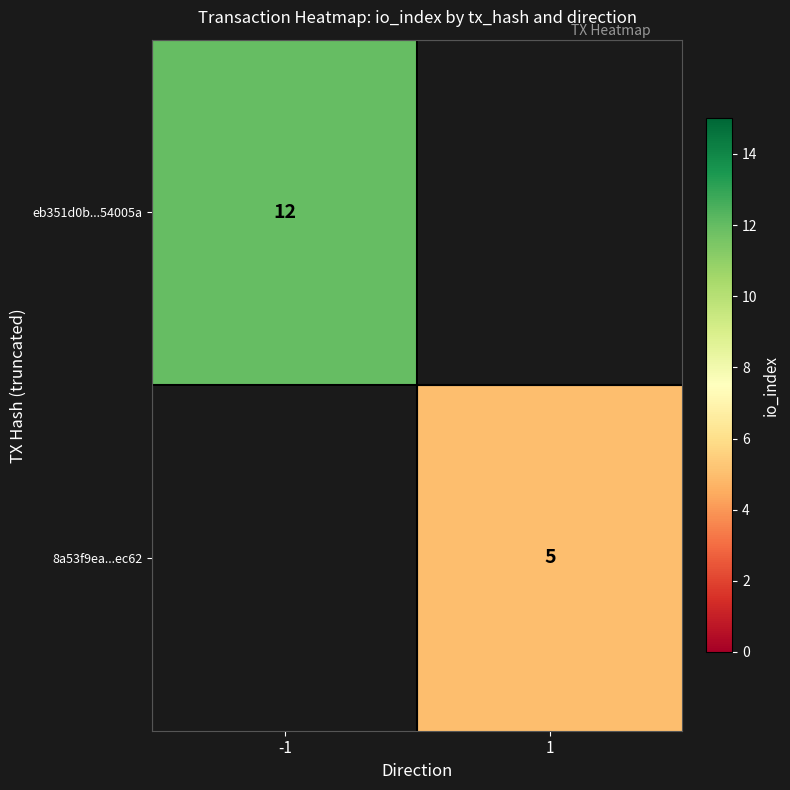

True or false: eb351d0b...54005a has a value of 17 at -1.

False